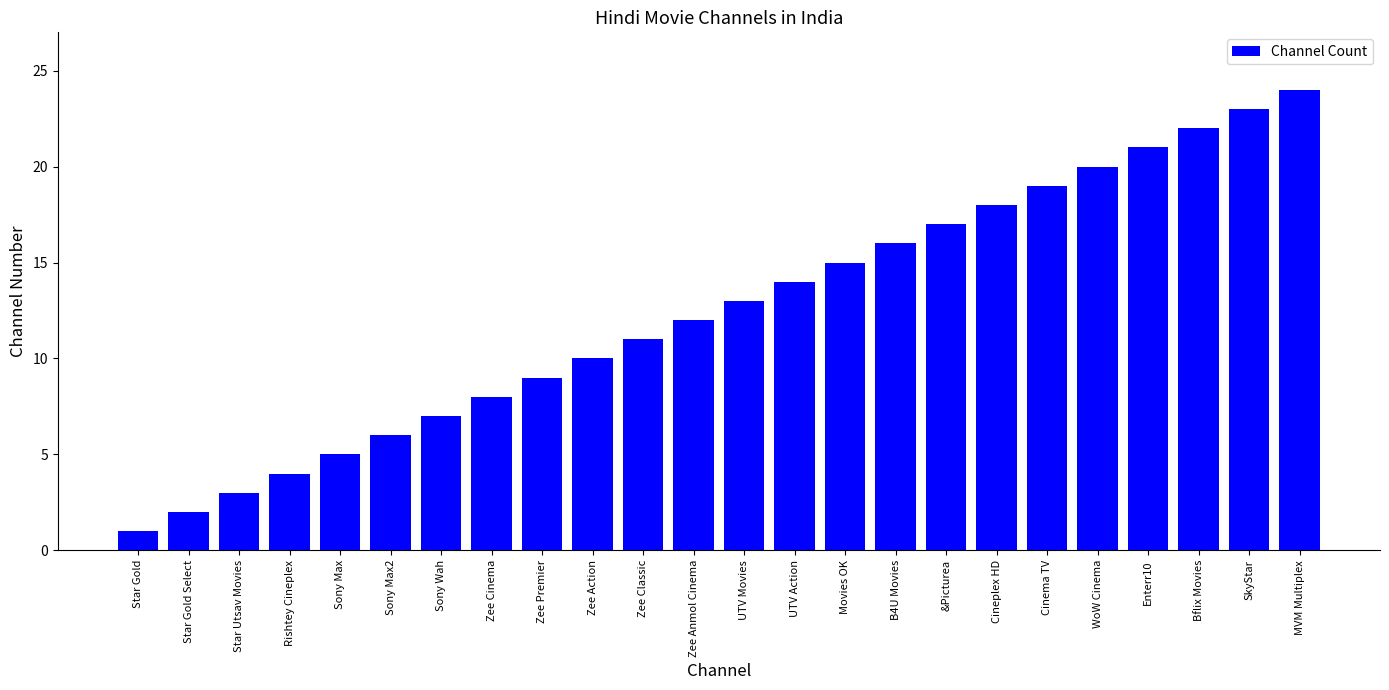

What is the label of the 11th bar from the left?

Zee Classic